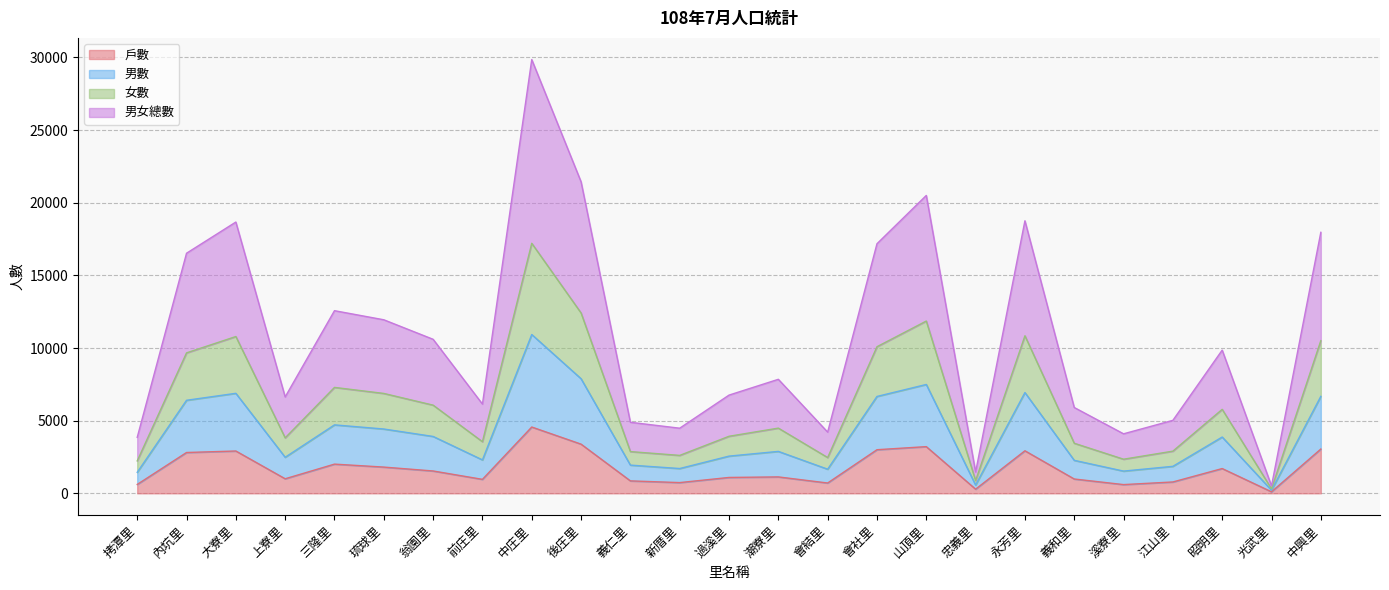

At which label does 戶數 first exceed 1130?

內坑里